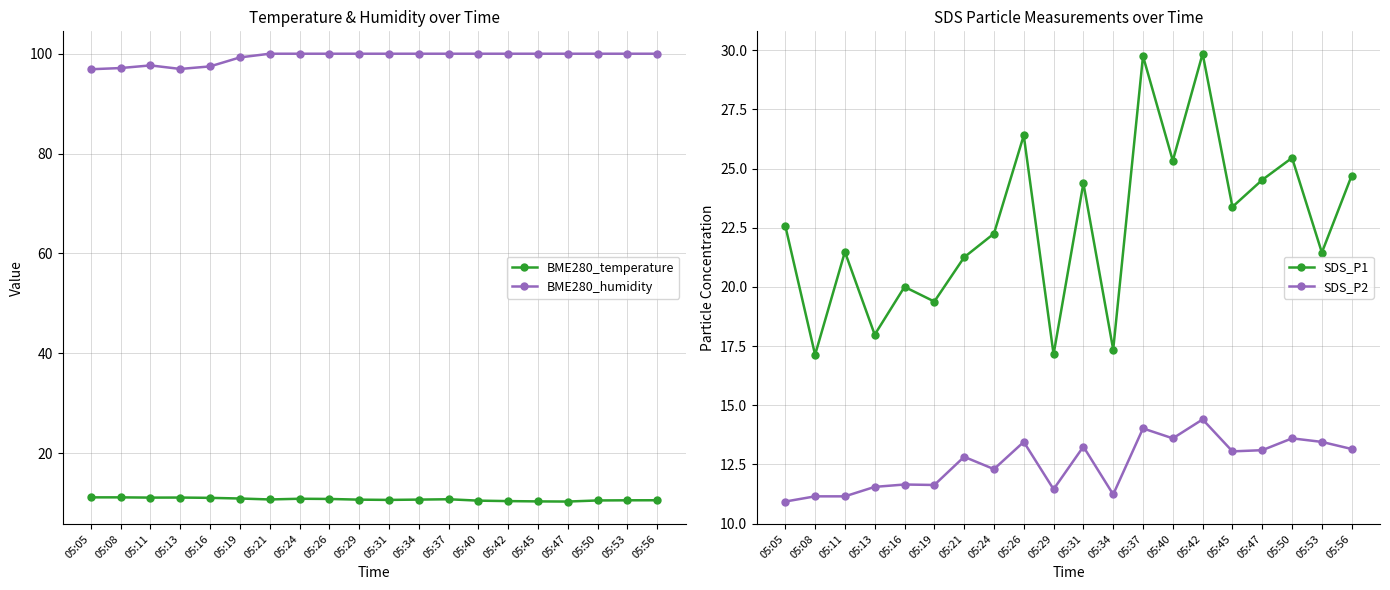

At which category does SDS_P1 reach its first local peak?

05:11